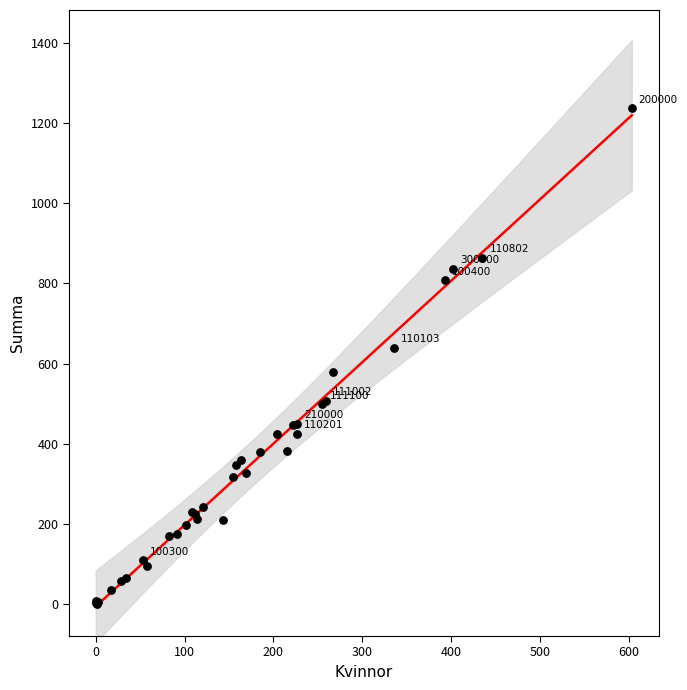

What Y value in the scatter plot is closest to 619?

640